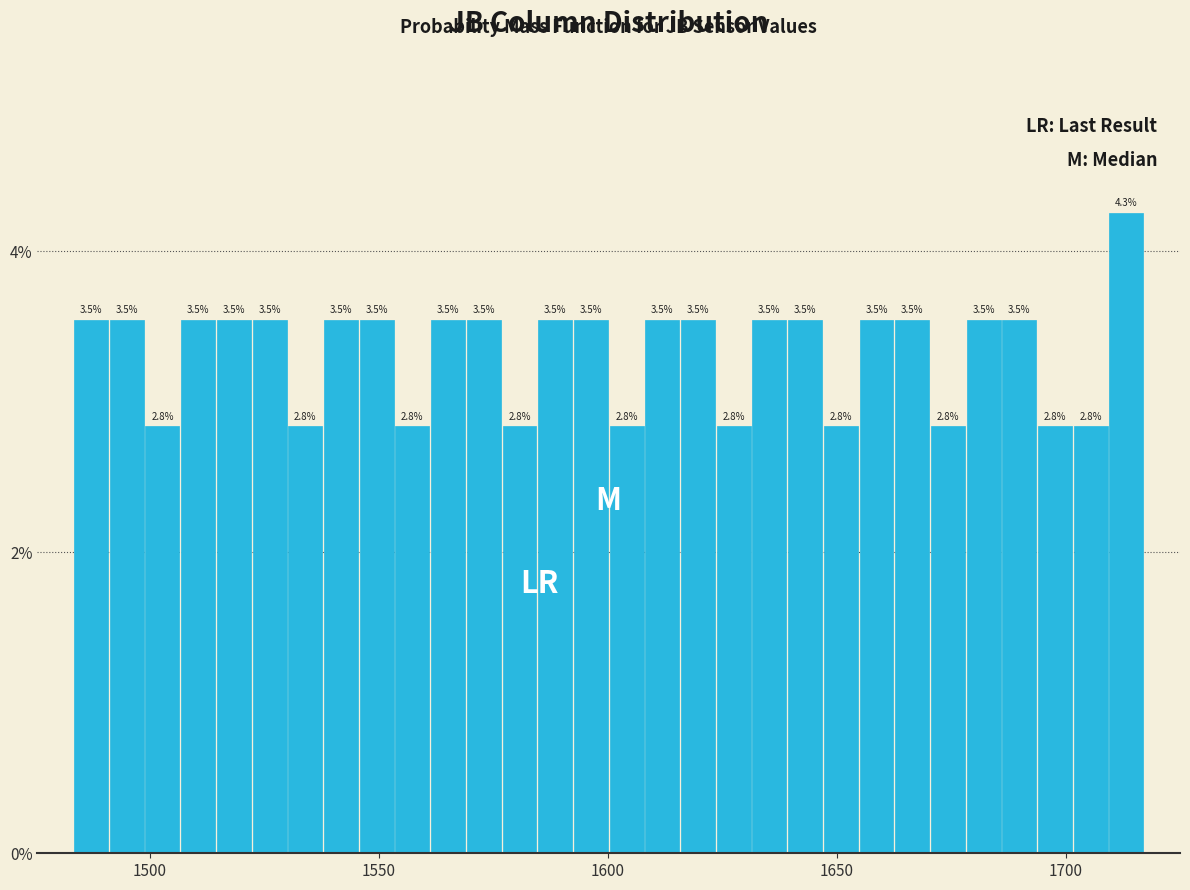

Around what value on the x-axis is the tallest bar? Give the approximate position of its centre, as read against the axis.

1715